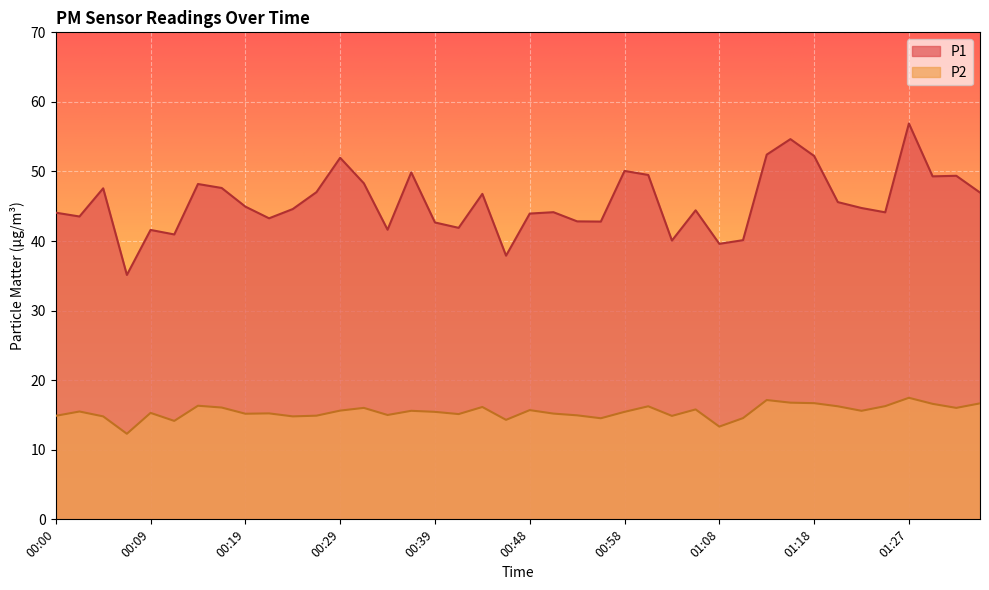

Rank the categories by P1 value from lowest to highest.

00:07, 00:46, 01:08, 01:03, 01:10, 00:12, 00:09, 00:34, 00:41, 00:39, 00:56, 00:53, 00:22, 00:02, 00:48, 00:00, 01:25, 00:51, 01:05, 00:24, 01:22, 00:19, 01:20, 00:43, 01:35, 00:26, 00:05, 00:17, 00:14, 00:31, 01:30, 01:32, 01:00, 00:36, 00:58, 00:29, 01:18, 01:13, 01:15, 01:27